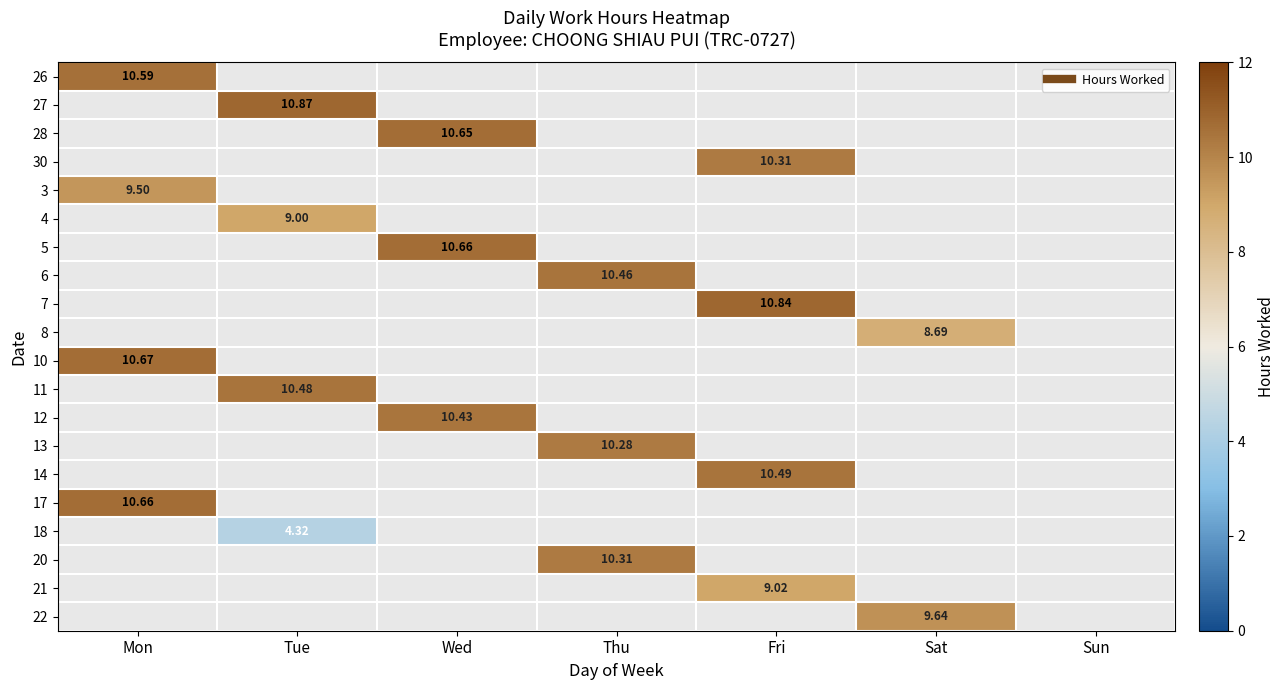

The value of 10 at Thu is -6.4. True or false?

False